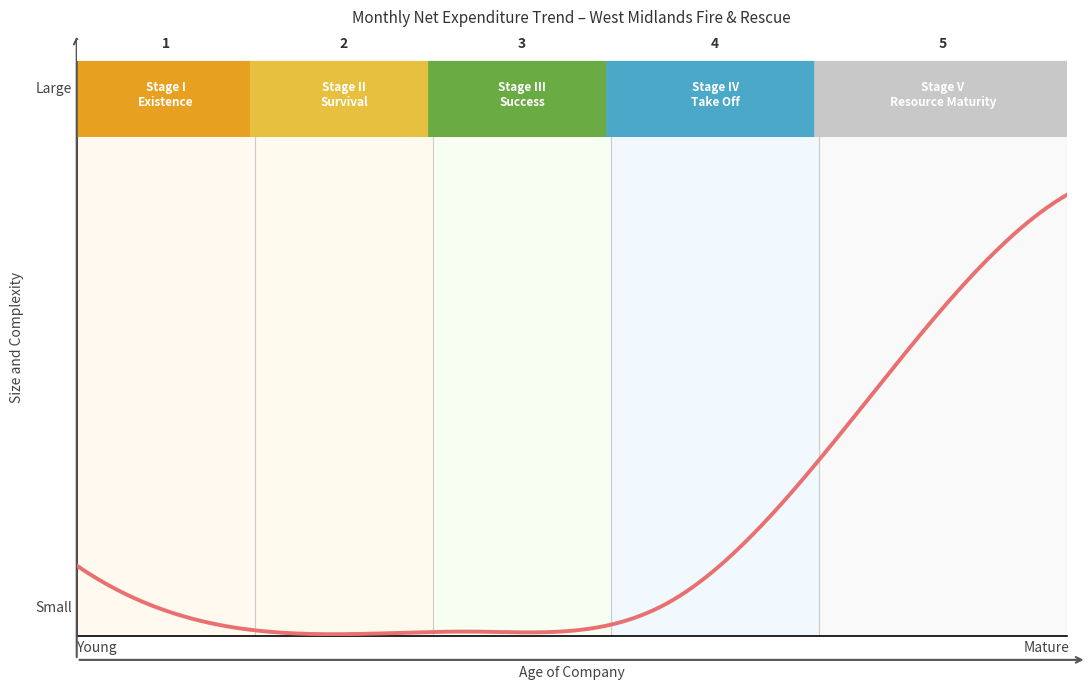

Does the chart have visible grid lines?

No